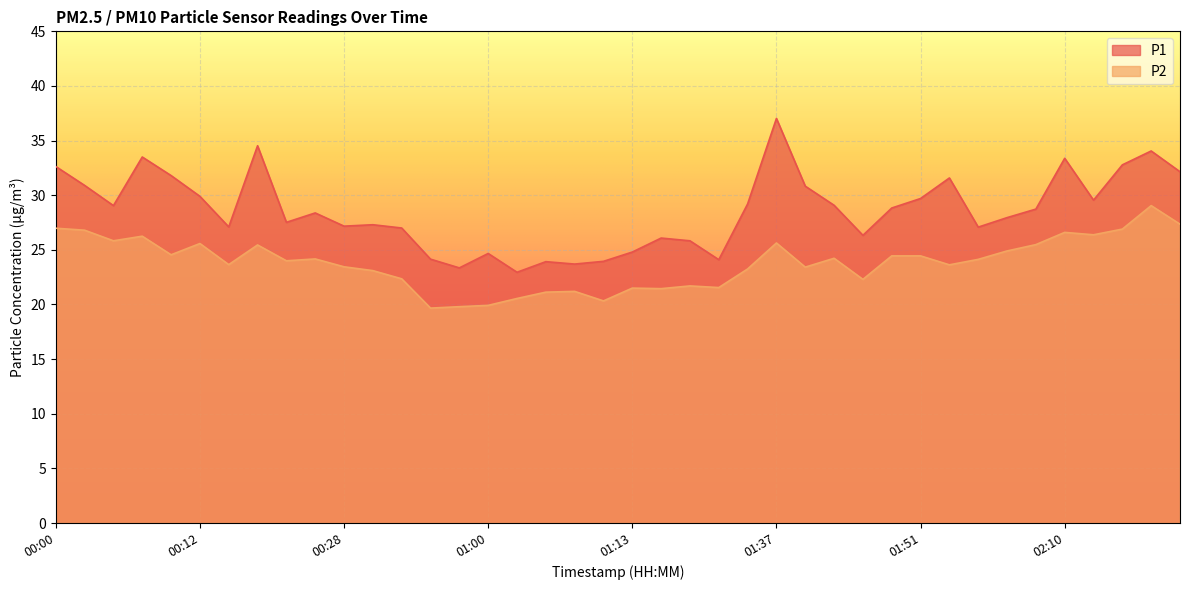

Reading right to left, list all the values displayed in this chart.

P1: 02:26=32.1	02:21=34.0	02:16=32.8	02:13=29.6	02:10=33.4	02:01=28.7	01:59=27.9	01:56=27.1	01:54=31.6	01:51=29.7	01:49=28.8	01:46=26.3	01:43=29.1	01:40=30.8	01:37=37.0	01:32=29.2	01:26=24.1	01:18=25.8	01:15=26.1	01:13=24.8	01:10=23.9	01:07=23.7	01:05=23.9	01:03=22.9	01:00=24.7	00:54=23.4	00:52=24.1	00:33=27.0	00:31=27.3	00:28=27.2	00:26=28.4	00:20=27.5	00:17=34.5	00:15=27.1	00:12=29.9	00:10=31.8	00:07=33.5	00:05=29.1	00:03=30.9	00:00=32.6
P2: 02:26=27.4	02:21=29.1	02:16=26.9	02:13=26.4	02:10=26.6	02:01=25.5	01:59=24.9	01:56=24.1	01:54=23.6	01:51=24.4	01:49=24.4	01:46=22.3	01:43=24.2	01:40=23.4	01:37=25.6	01:32=23.2	01:26=21.6	01:18=21.7	01:15=21.4	01:13=21.5	01:10=20.3	01:07=21.2	01:05=21.1	01:03=20.6	01:00=19.9	00:54=19.8	00:52=19.7	00:33=22.4	00:31=23.1	00:28=23.4	00:26=24.2	00:20=24.0	00:17=25.4	00:15=23.6	00:12=25.6	00:10=24.6	00:07=26.2	00:05=25.8	00:03=26.8	00:00=27.0